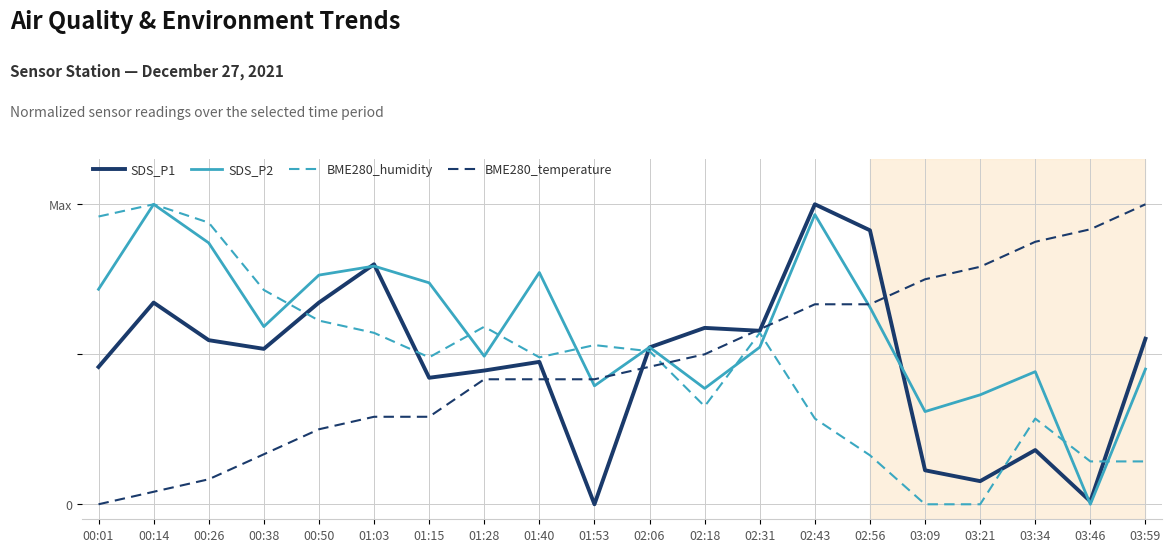

Where do BME280_humidity and SDS_P1 first cross each other?

00:38 and 00:50